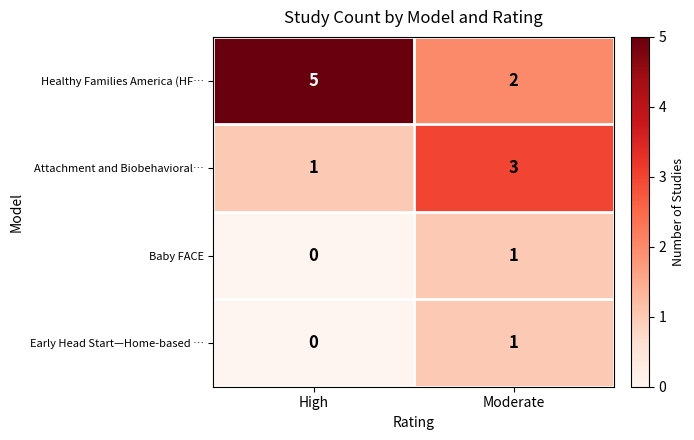

Is it true that Healthy Families America (HF… equals 2 at High?

False